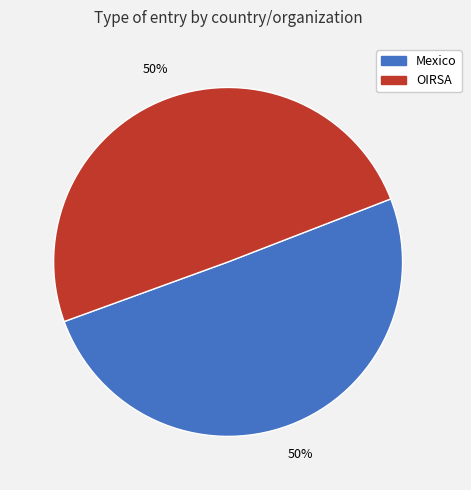

To the nearest percent, what is the average slice percentage?

50%